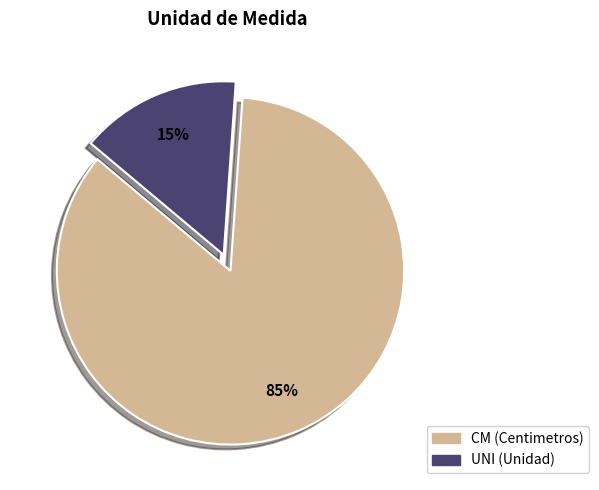

Combined, do CM and UNI account for over 50%?

Yes